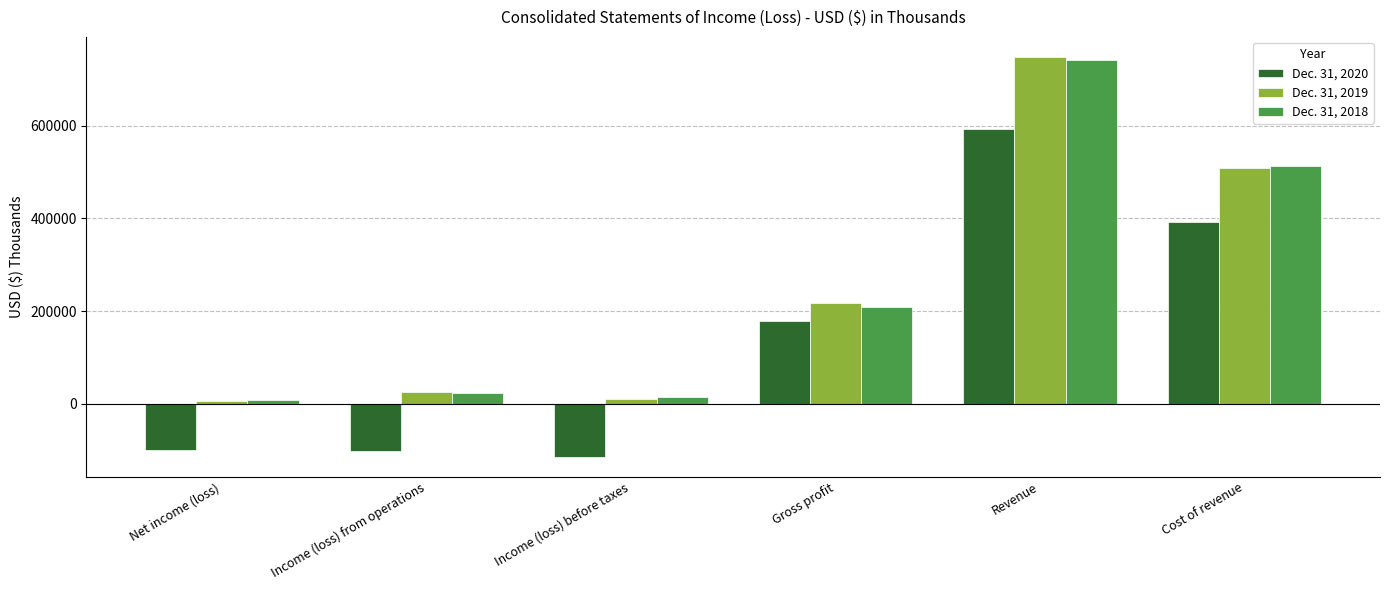

Count the number of categories in the chart.

6